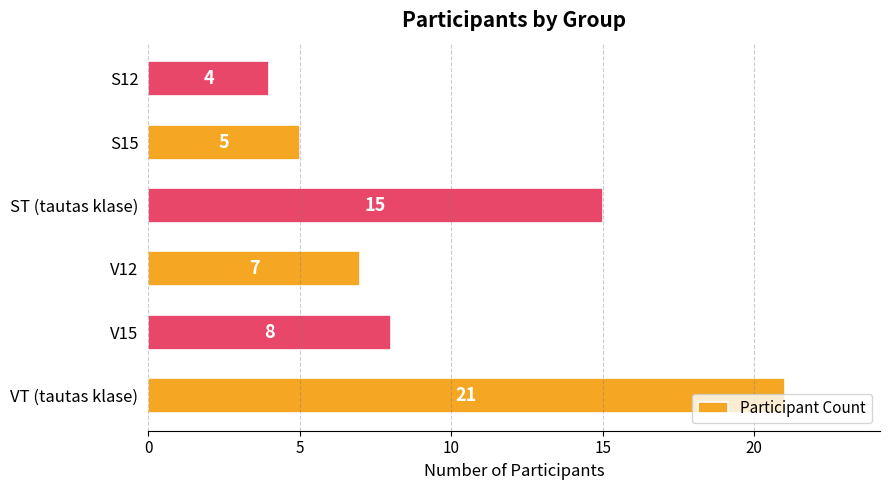

Are the bars horizontal?

Yes